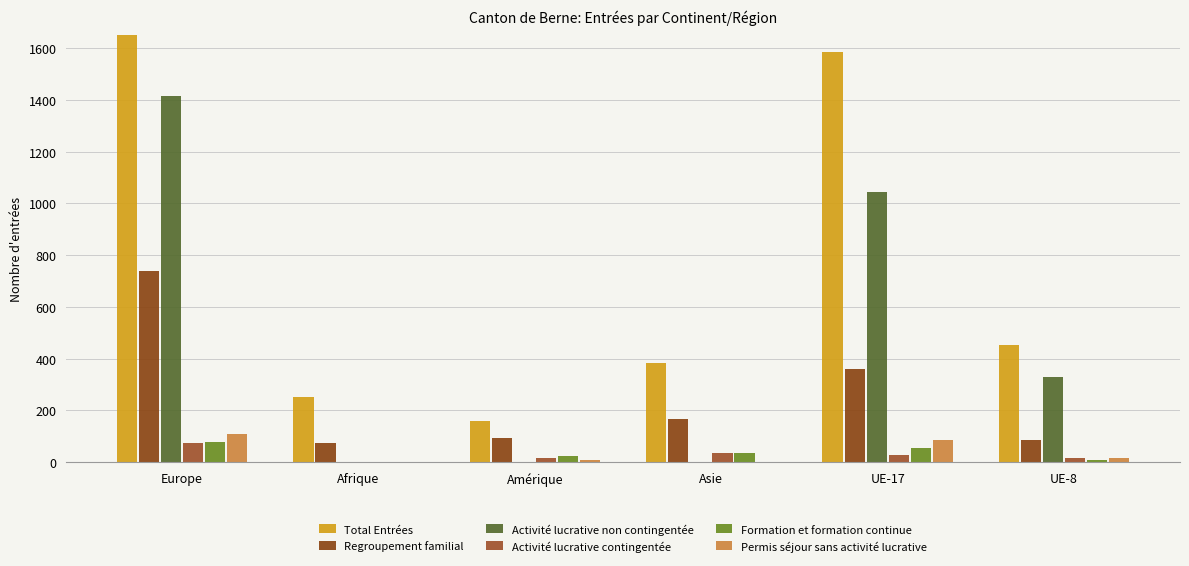

What is the difference between the highest and lowest values at UE-17?

1561